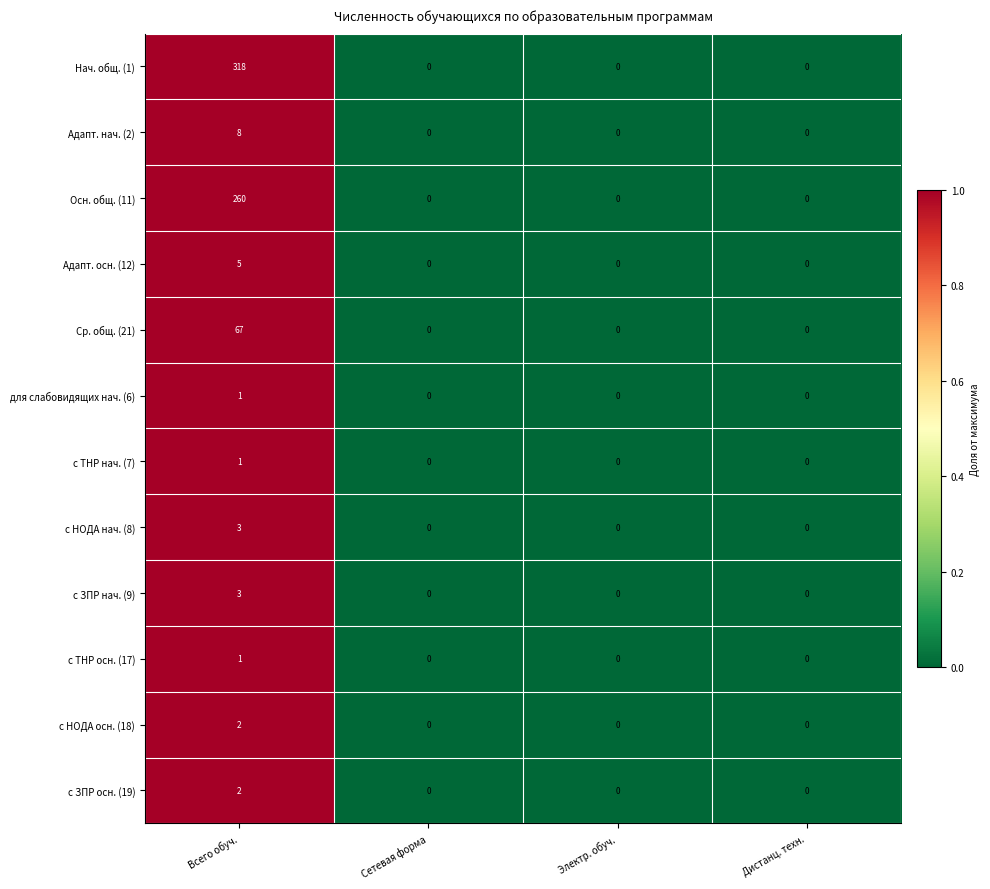

The value of Адапт. осн. (12) at Электр. обуч. is -2. True or false?

False